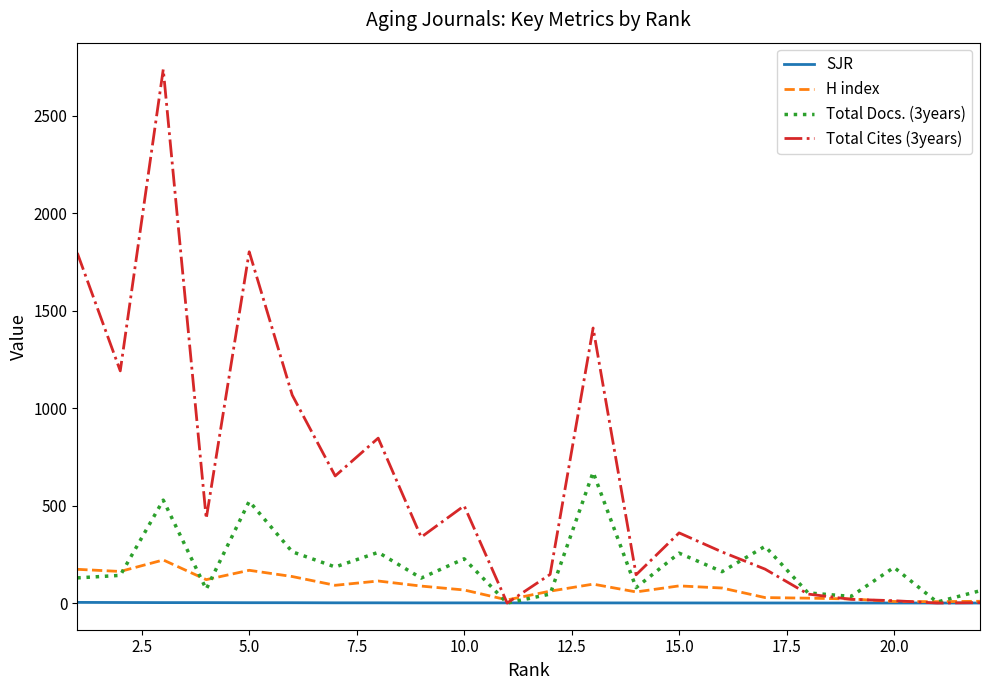

How many values in the Total Cites (3years) series are below 360?

11